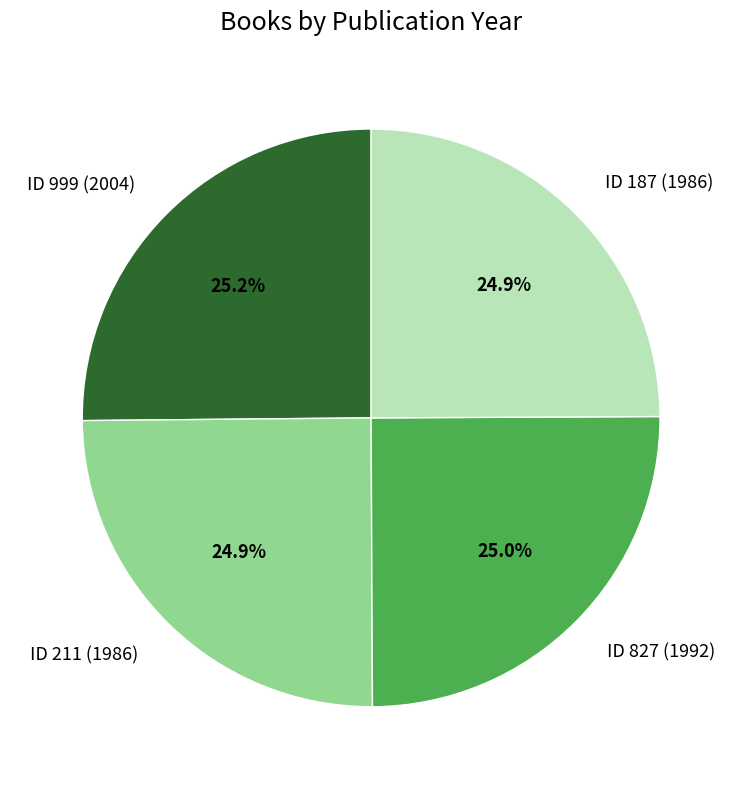

Is ID 187 (1986) the majority of the pie?

No